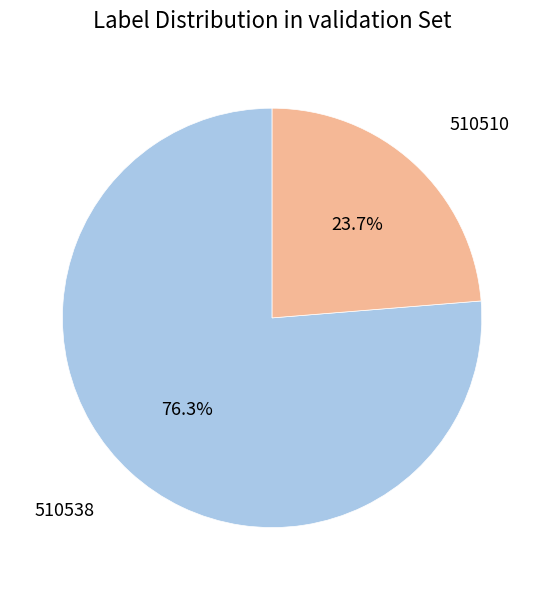

Which category accounts for the majority?

510538